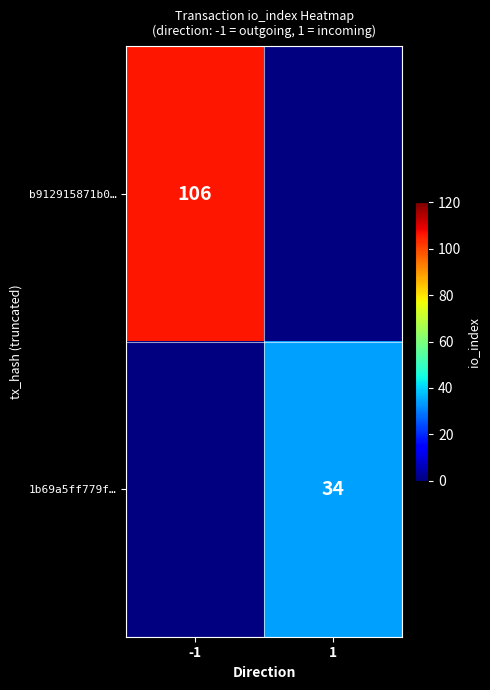

What is the maximum value shown in the chart?

106.0